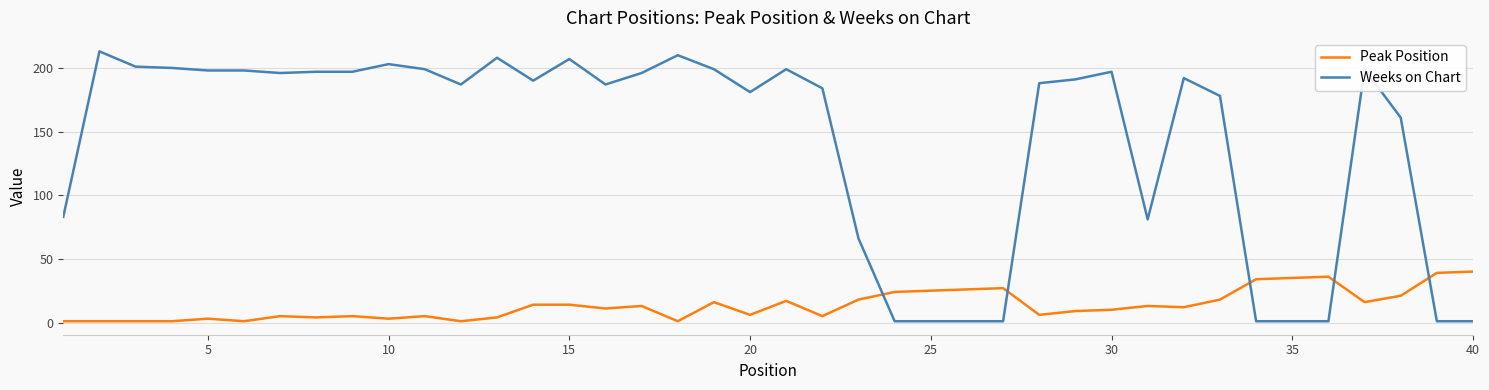

Rank the series by their average value, from highest to lowest.

Weeks on Chart, Peak Position